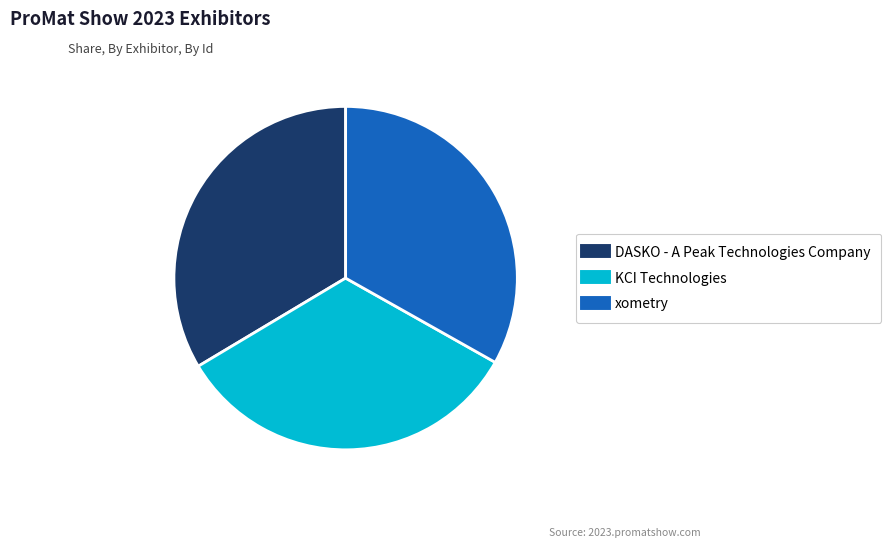

Is the sum of DASKO - A Peak Technologies Company and KCI Technologies greater than half?

Yes